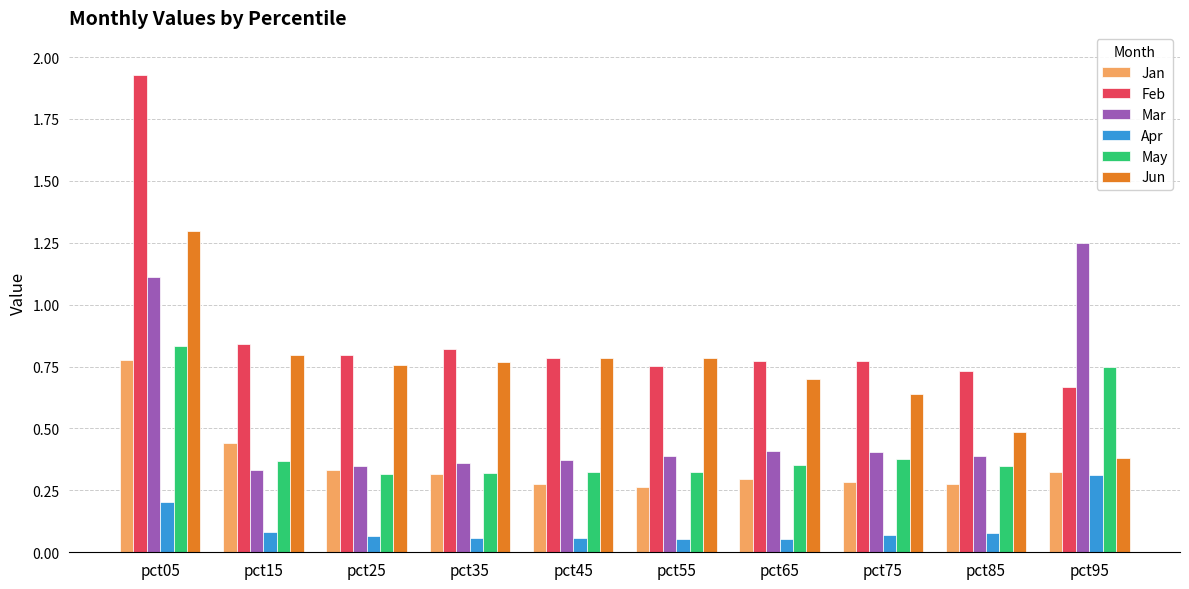

Rank the series by their maximum value, from lowest to highest.

Apr, Jan, May, Mar, Jun, Feb